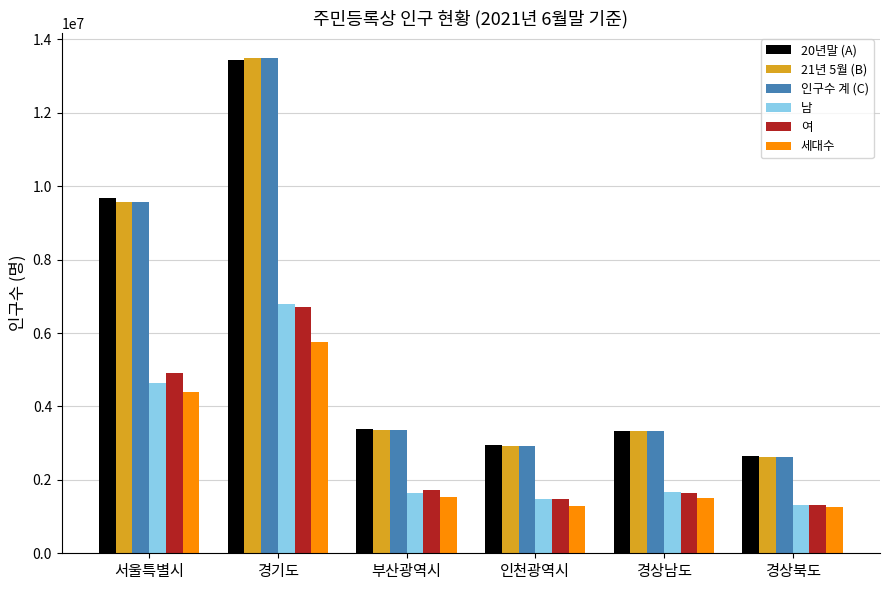

What is the total value across all series at 서울특별시?

42781438